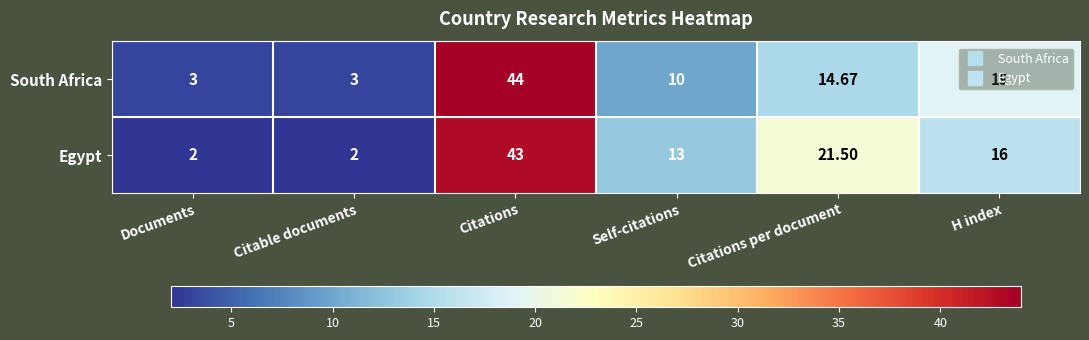

At which category is the sum across all series the highest?

Citations